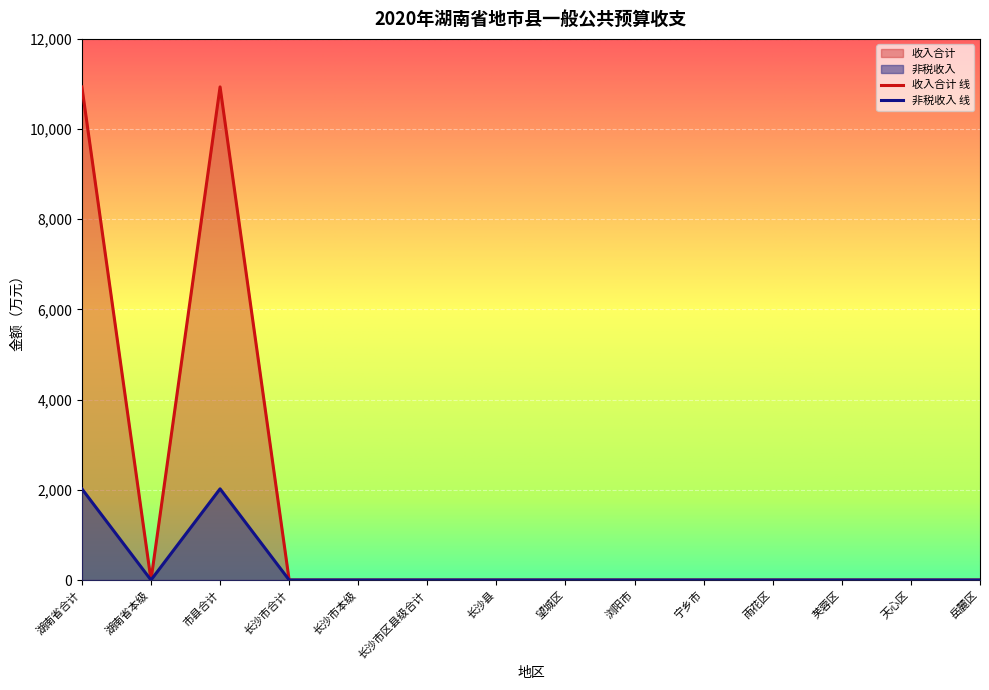

Reading left to right, extract all data points from this chart.

收入合计: 10935	0	10935	0	0	0	0	0	0	0	0	0	0	0
非税收入: 2022	0	2022	0	0	0	0	0	0	0	0	0	0	0